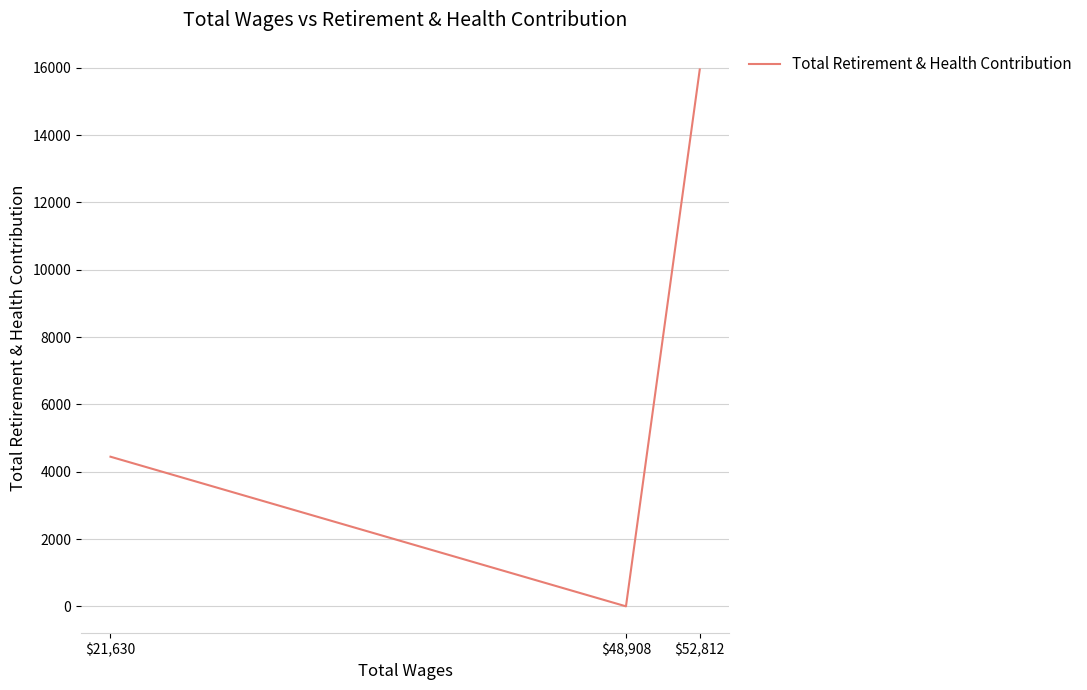

Approximately how many times larger is the value at $52,812 compared to $21,630?

3.6